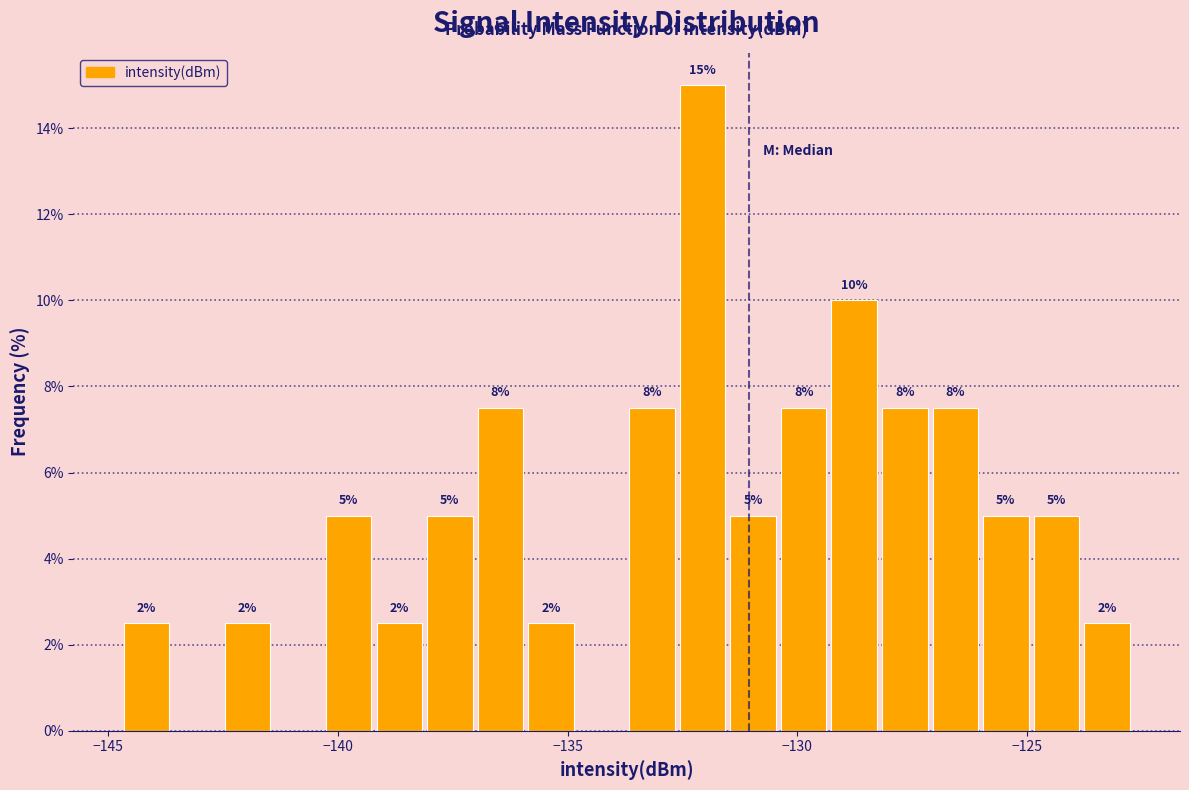

Read against the x-axis, roughly where is the centre of the tallest bar?

-132.0